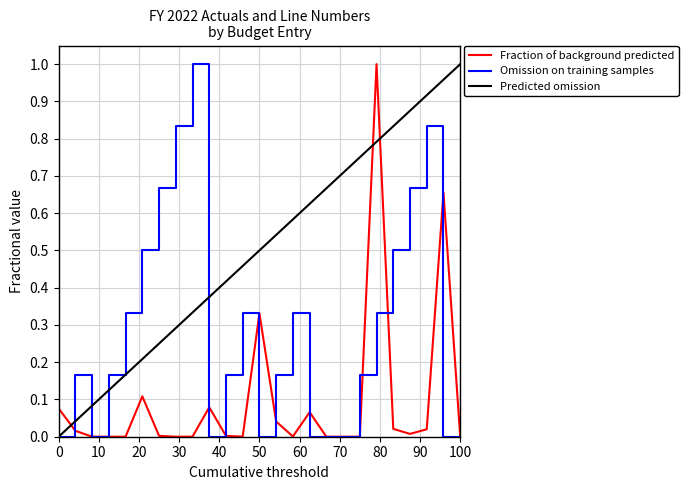

Reading left to right, list all the values displayed in this chart.

Fraction of background predicted: 0.1	0.0	0.0	0.0	0.0	0.1	0.0	0.0	0.0	0.1	0.0	0.0	0.3	0.0	0.0	0.1	0.0	0.0	0.0	1.0	0.0	0.0	0.0	0.7	0.0
Omission on training samples: 0.0	0.2	0.0	0.2	0.3	0.5	0.7	0.8	1.0	0.0	0.2	0.3	0.0	0.2	0.3	0.0	0.0	0.0	0.2	0.3	0.5	0.7	0.8	0.0	0.0